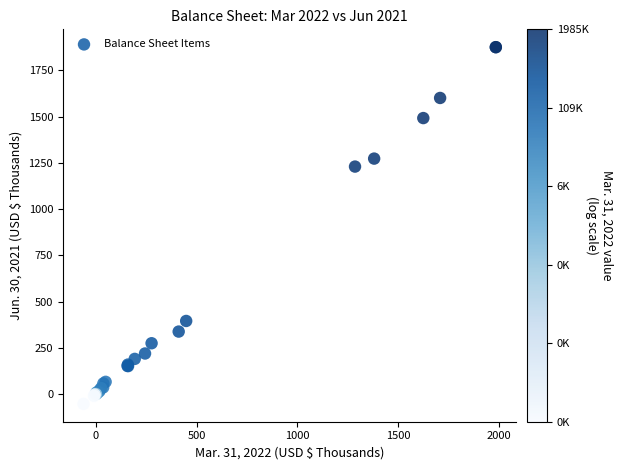

What Y value in the scatter plot is closest to 910?

1229.5